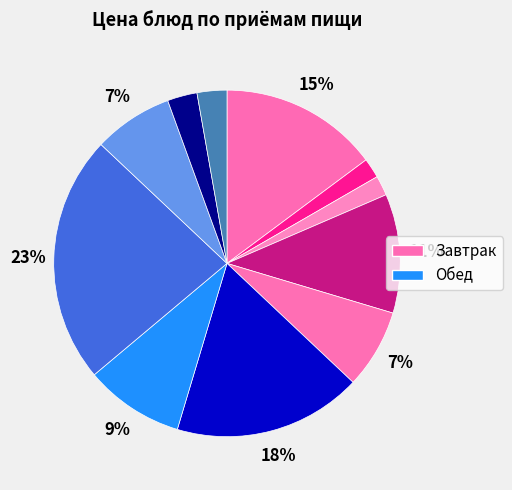

To the nearest percent, what is the average slice percentage?

9%